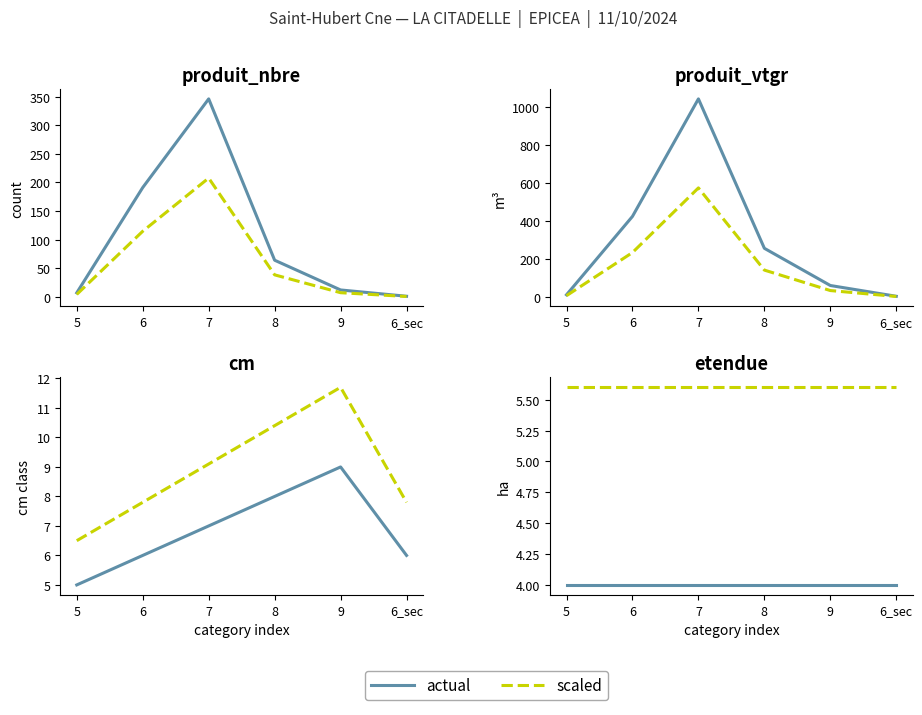

Which series has the largest total across all categories?

produit_vtgr